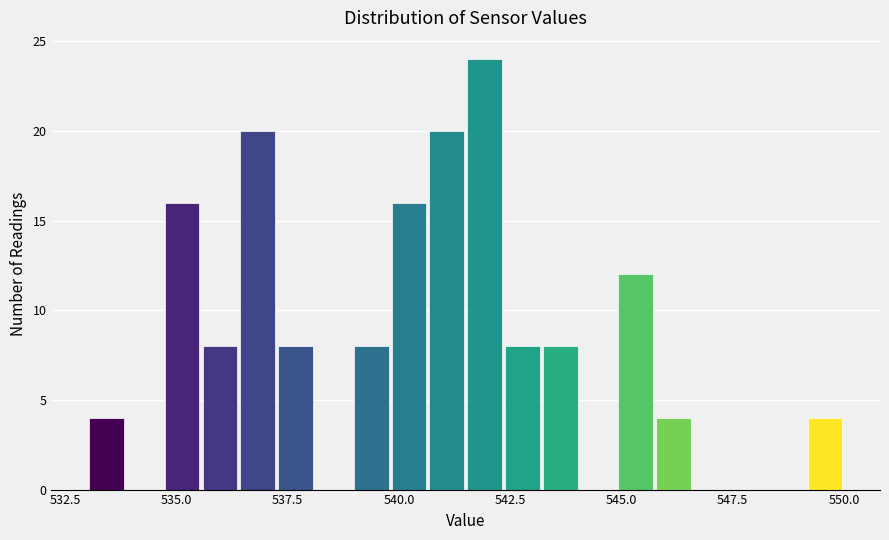

Around what value on the x-axis is the tallest bar? Give the approximate position of its centre, as read against the axis.

542.0